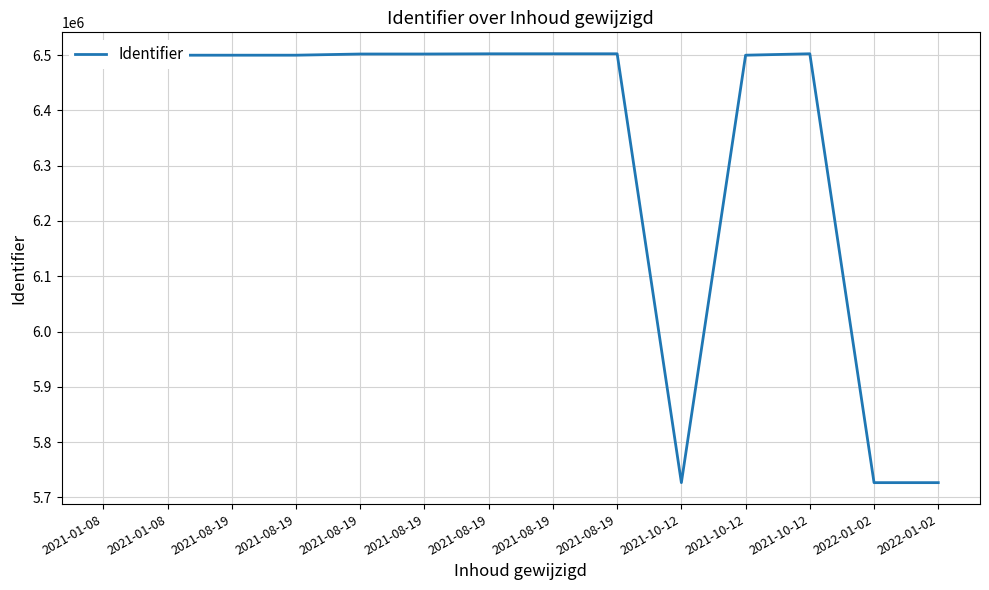

Rank the categories by value from highest to lowest.

2021-10-12, 2021-08-19, 2021-08-19, 2021-08-19, 2021-08-19, 2021-08-19, 2021-08-19, 2021-10-12, 2021-01-08, 2021-08-19, 2021-01-08, 2021-10-12, 2022-01-02, 2022-01-02